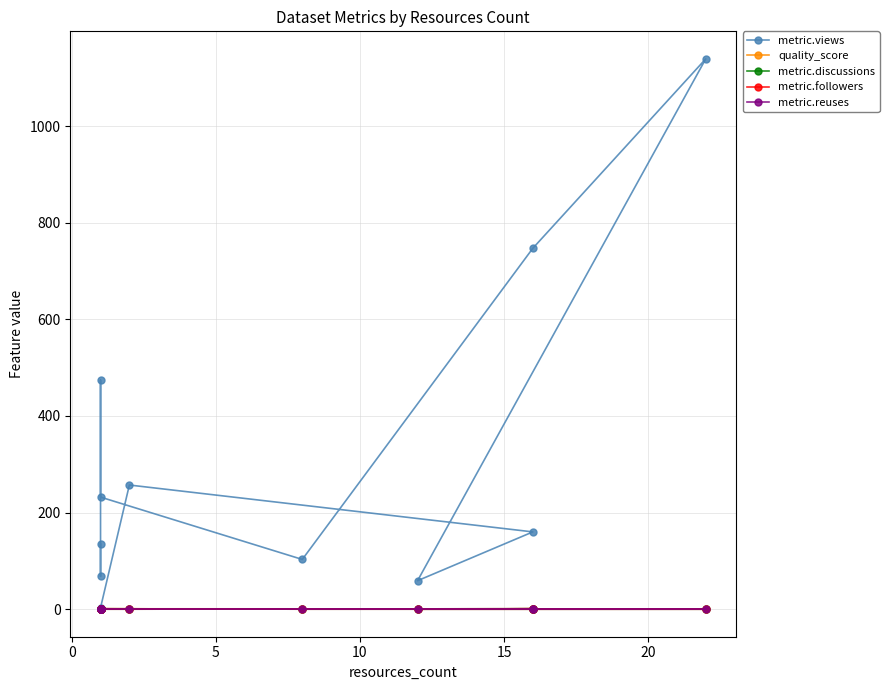

The metric.discussions series shows -0.5 at 15. True or false?

False